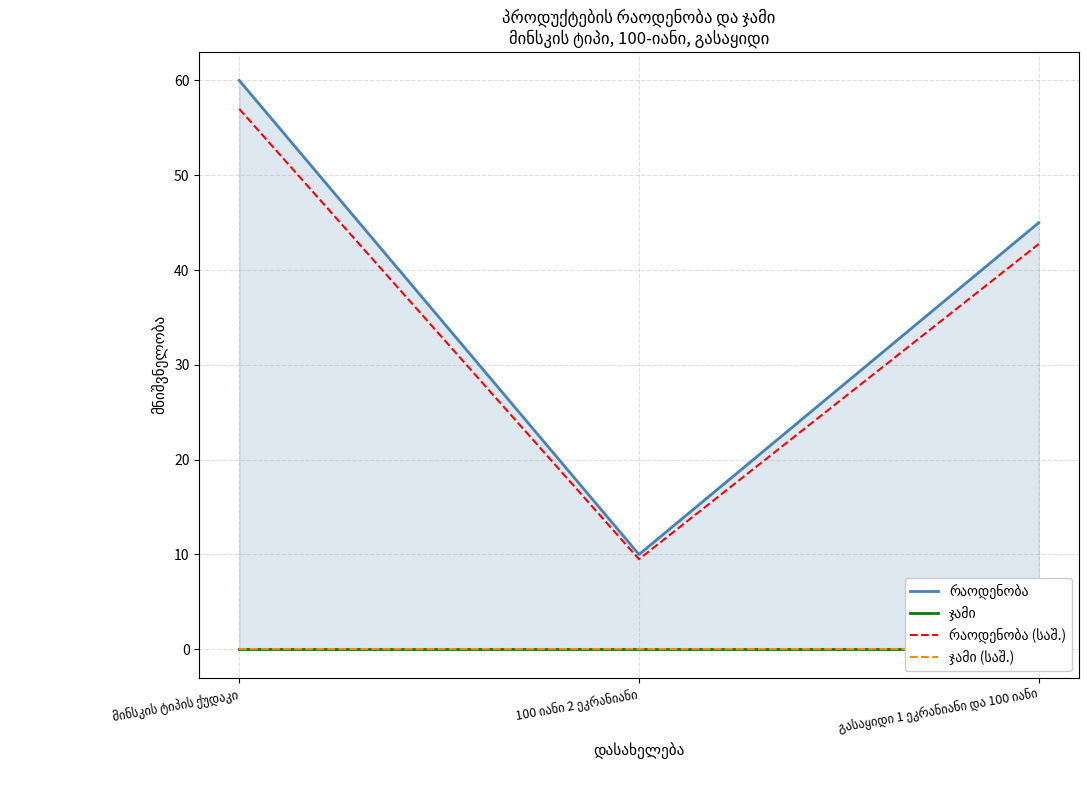

How many lines are shown in the chart?

4